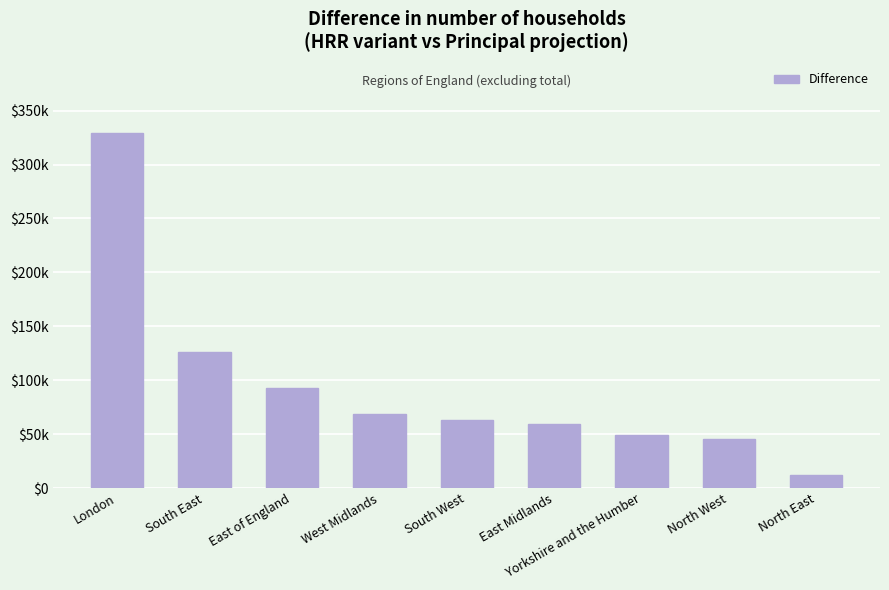

Which label corresponds to the largest value in the chart?

London